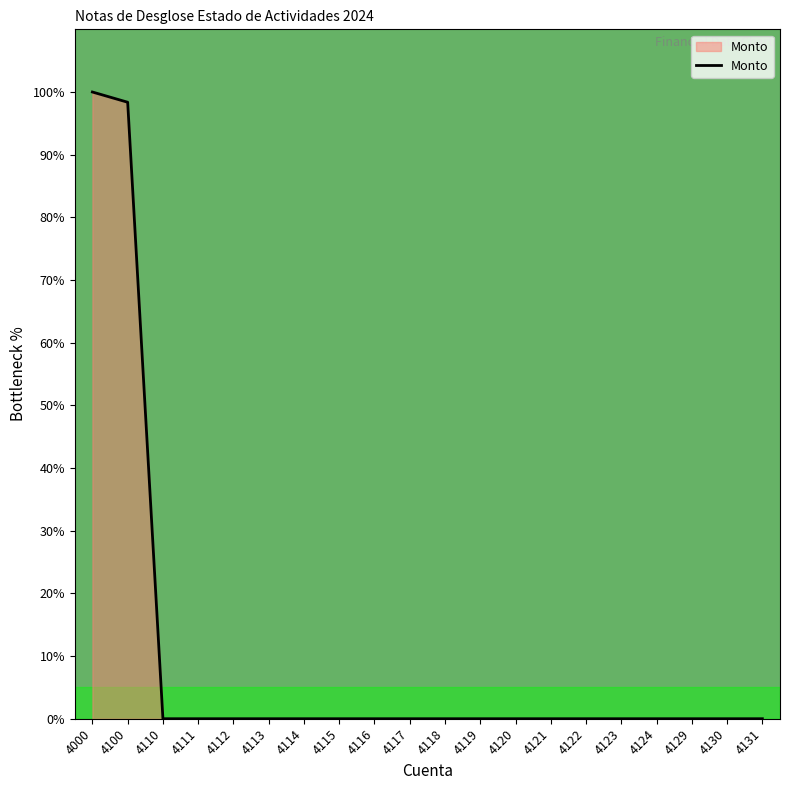

The value at 4119 is -41.7. True or false?

False